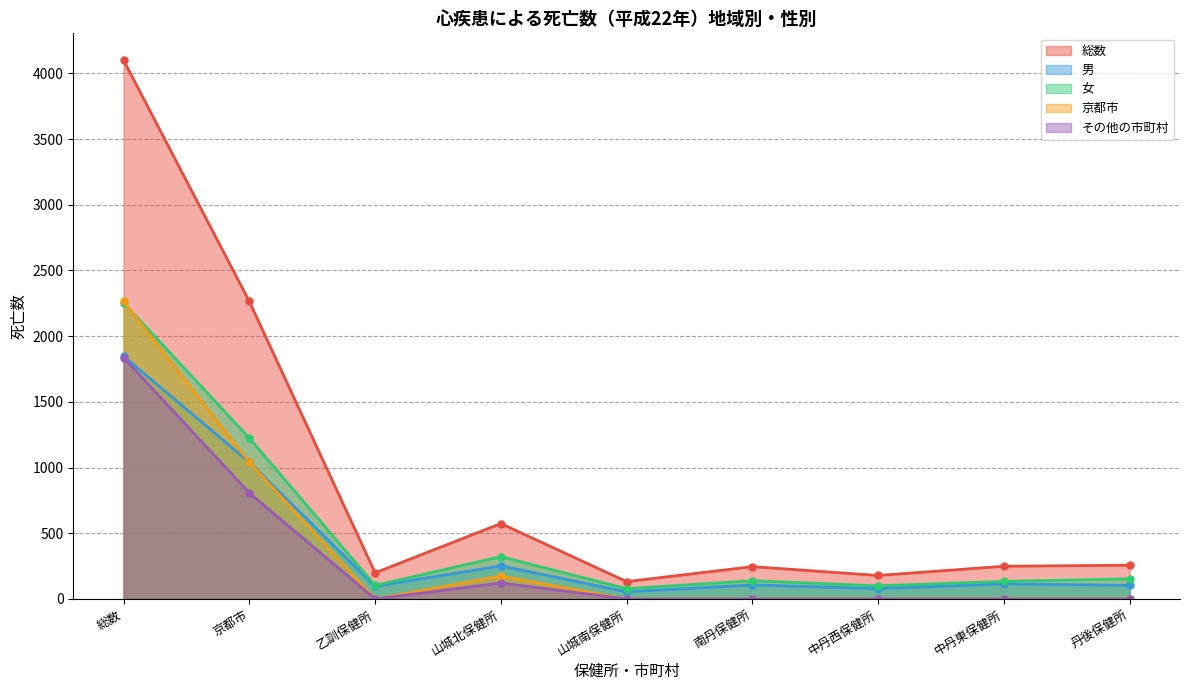

Read the 総数 value at 乙訓保健所, to the nearest 50.

200